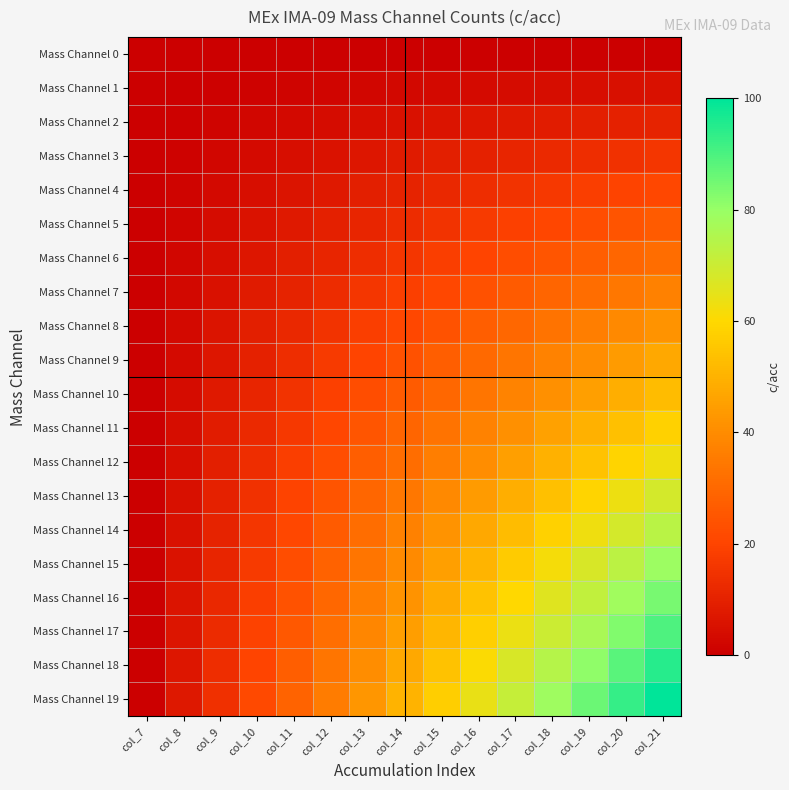

Rank the series by their maximum value, from lowest to highest.

Mass Channel 0, Mass Channel 1, Mass Channel 2, Mass Channel 3, Mass Channel 4, Mass Channel 5, Mass Channel 6, Mass Channel 7, Mass Channel 8, Mass Channel 9, Mass Channel 10, Mass Channel 11, Mass Channel 12, Mass Channel 13, Mass Channel 14, Mass Channel 15, Mass Channel 16, Mass Channel 17, Mass Channel 18, Mass Channel 19